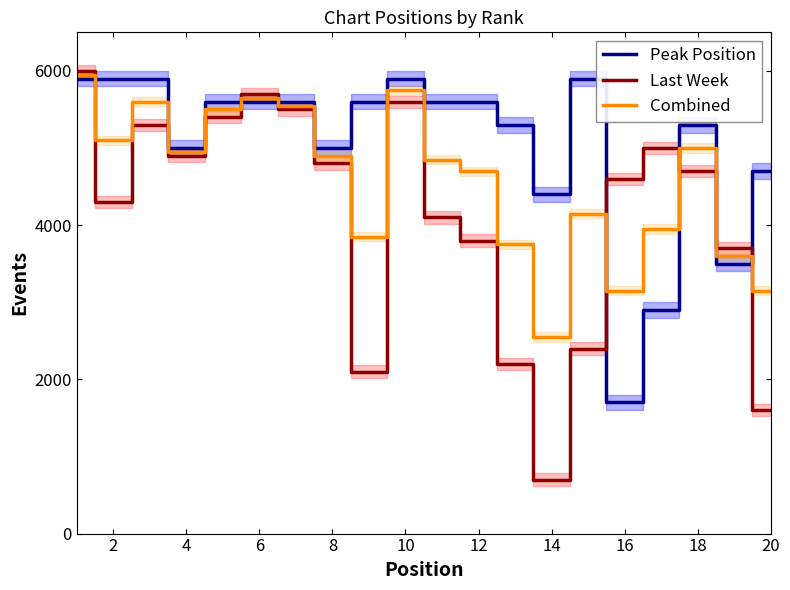

Which series ends up on top after the final intersection of Combined and Last Week?

Combined